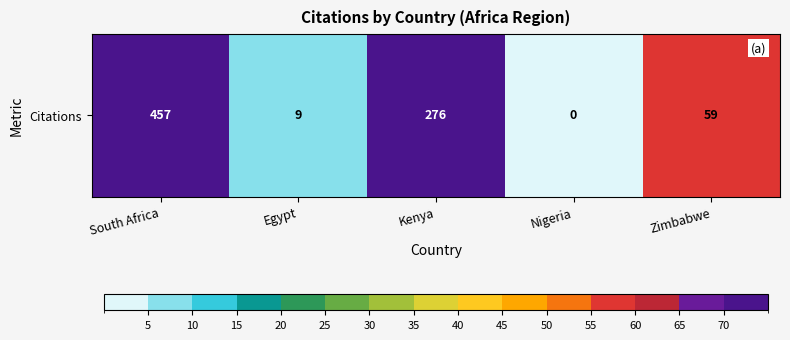

How many distinct data groups are displayed?

1